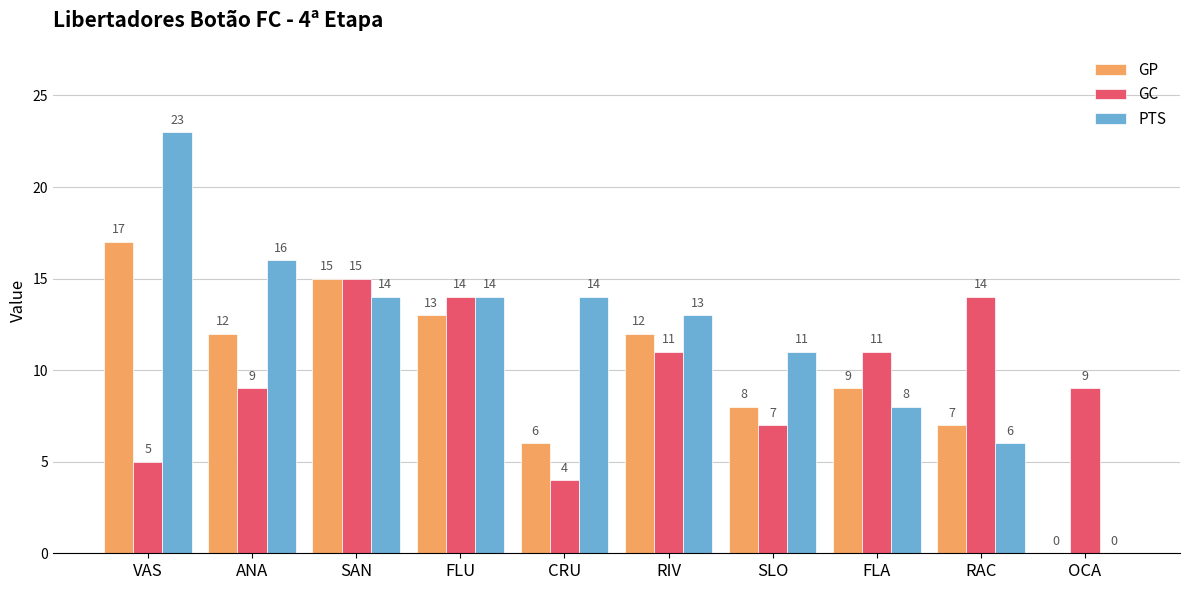

Are the bars horizontal?

No